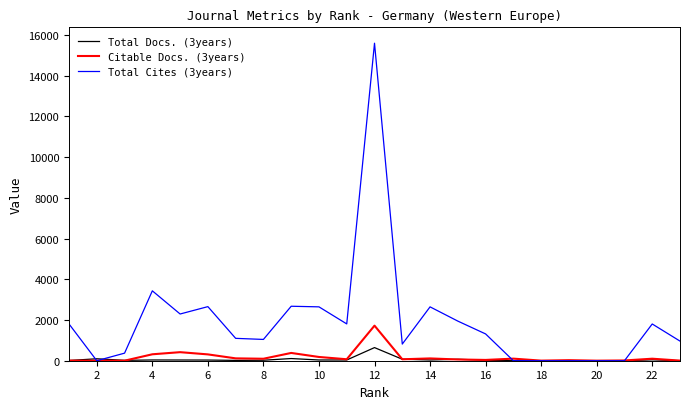

Which series has the largest range (max minus min)?

Total Cites (3years)